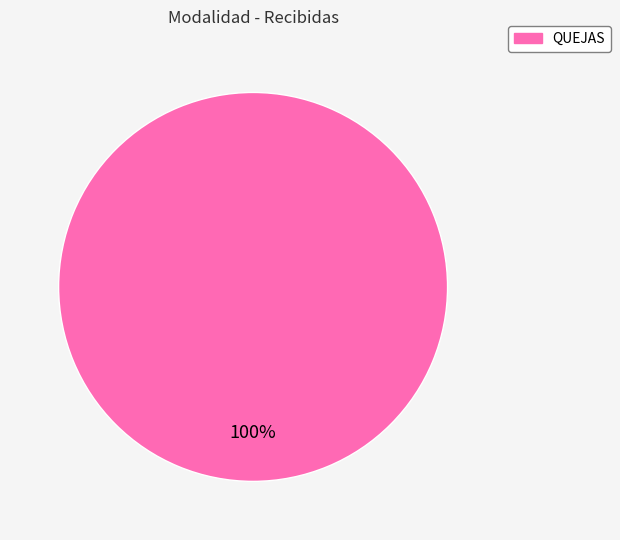

Does any single category account for the majority?

Yes